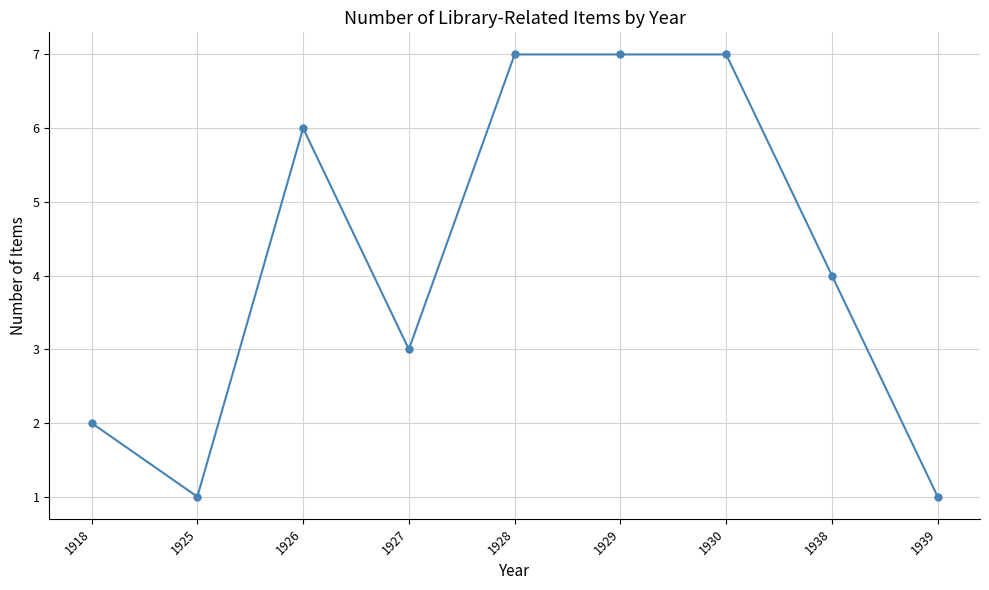

Where is the first local minimum?

1925